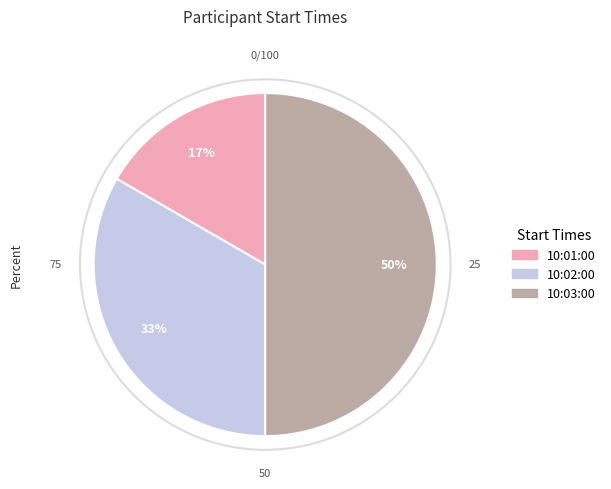

Which has a higher value, 10:02:00 or 10:01:00?

10:02:00